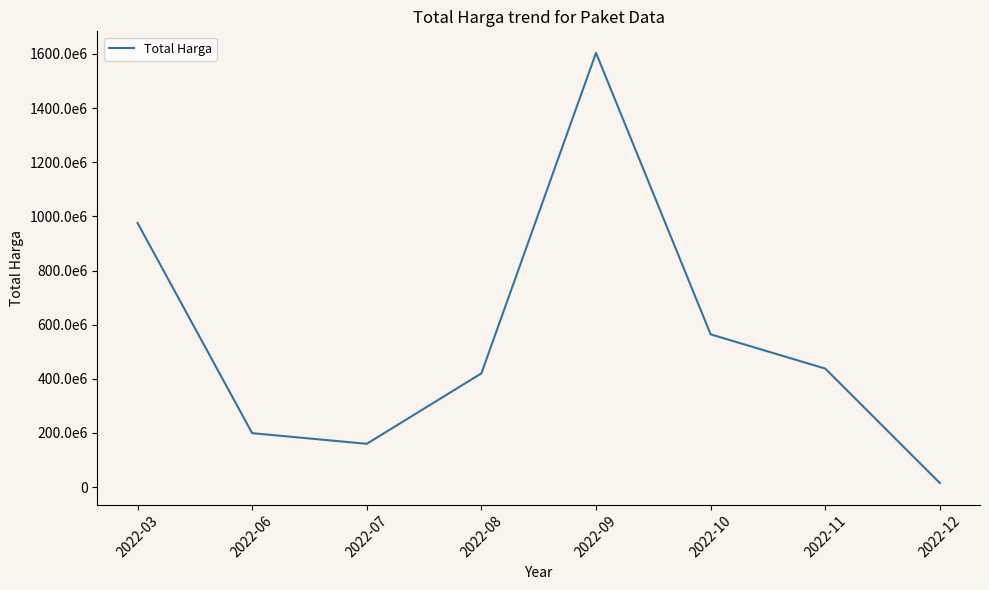

How many interior local peaks (higher than both neighbors) does the data have?

1